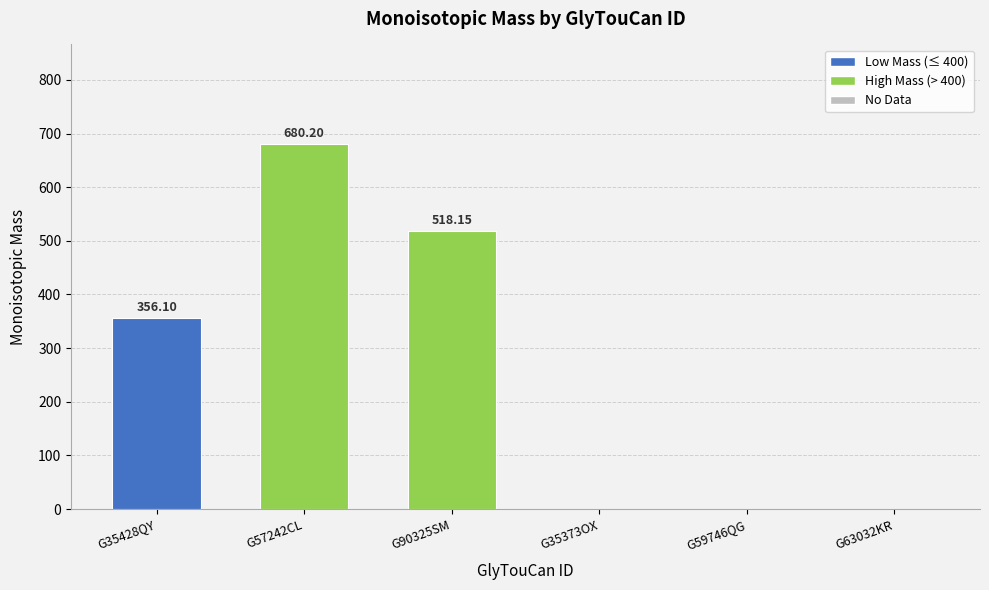

How many distinct data groups are displayed?

1